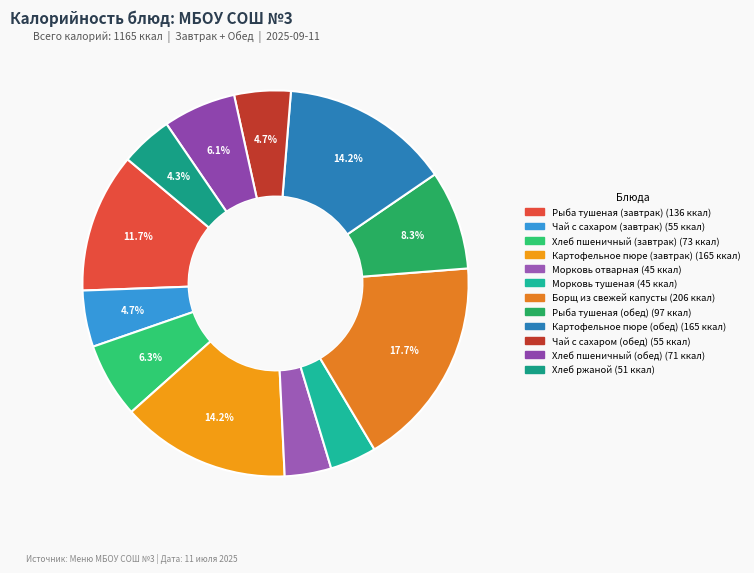

Which slice is the smallest?

Морковь отварная